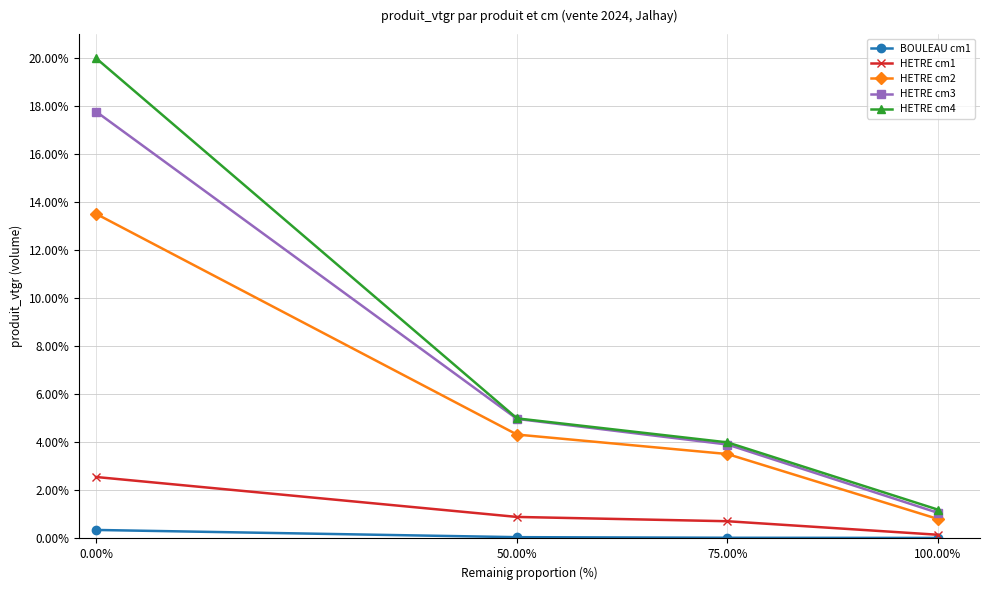

Is this an area chart (filled region under the line)?

No